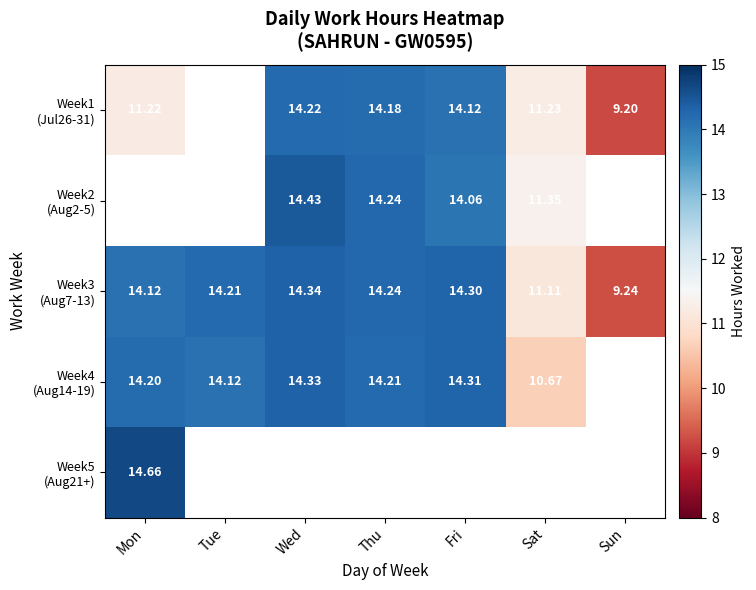

What is the spread (max minus min) of values at Fri?

0.2